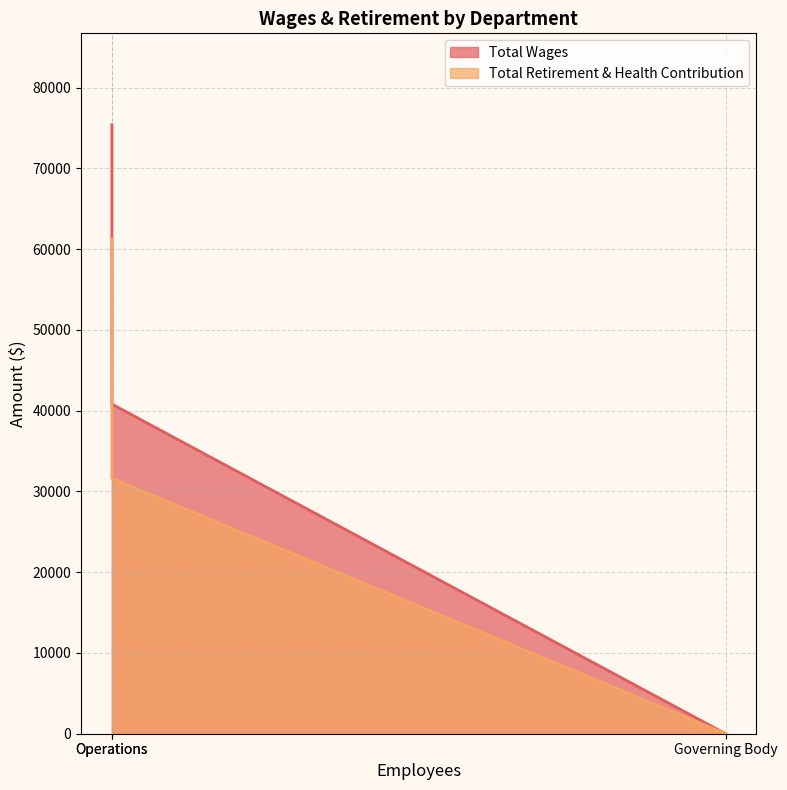

List the series in order of their peak value, highest first.

Total Wages, Total Retirement & Health Contribution